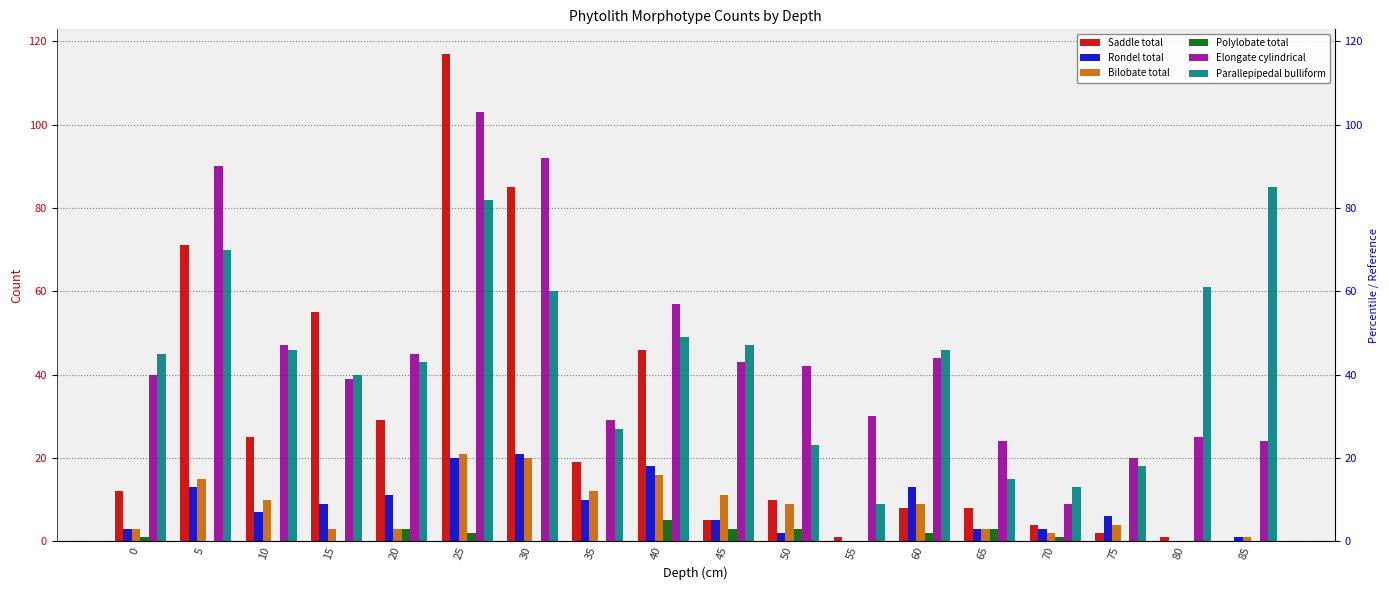

Which category has the lowest value across all series?

85